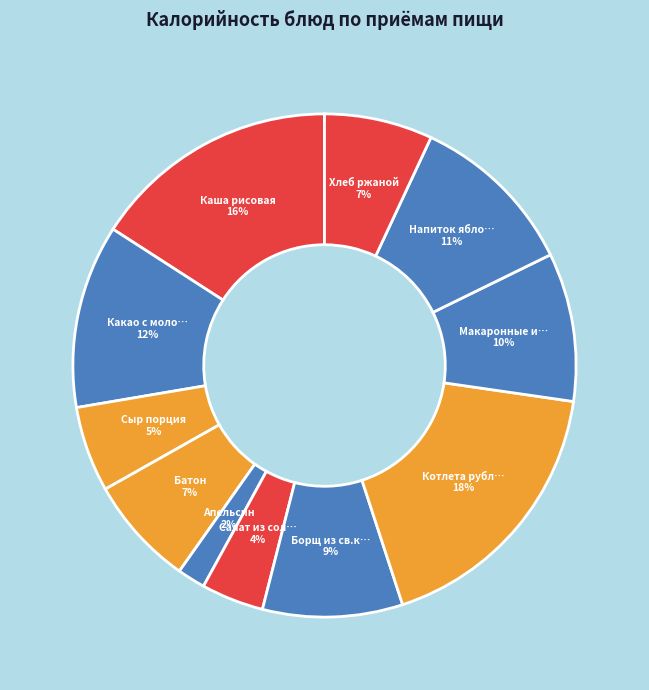

Rank the categories by value from lowest to highest.

Апельсин, Салат из соленых огурцов, Сыр порция, Хлеб ржаной, Батон, Борщ из св.капусты, Макаронные изделия отварные, Напиток яблочный, Какао с молоком, Каша рисовая, Котлета рубленая из птицы